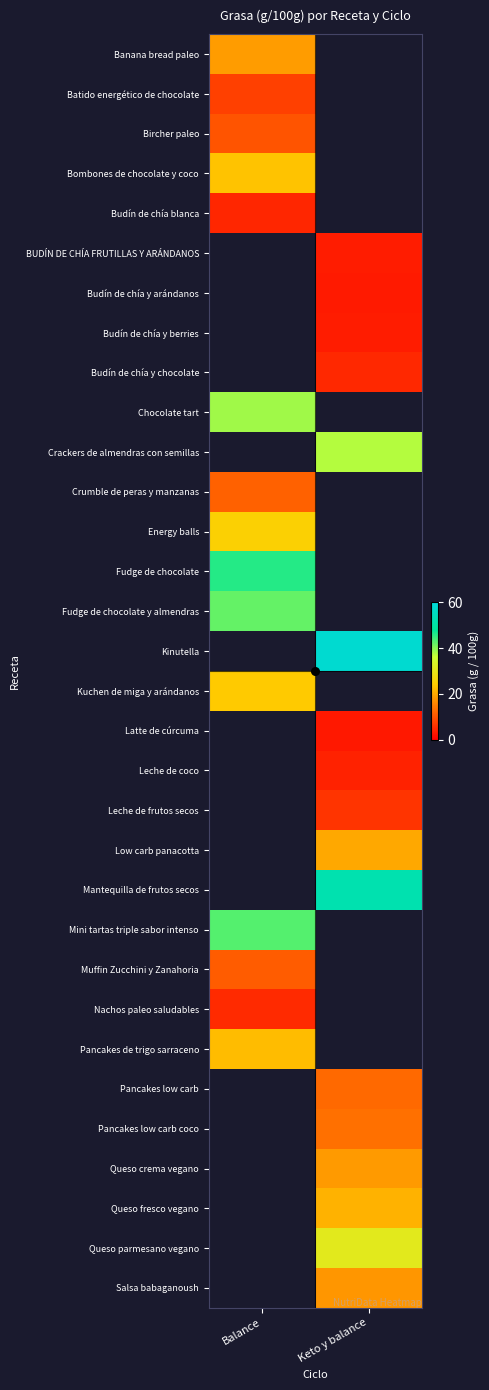

Is it true that BUDÍN DE CHÍA FRUTILLAS Y ARÁNDANOS equals 5.2 at Keto y balance?

False